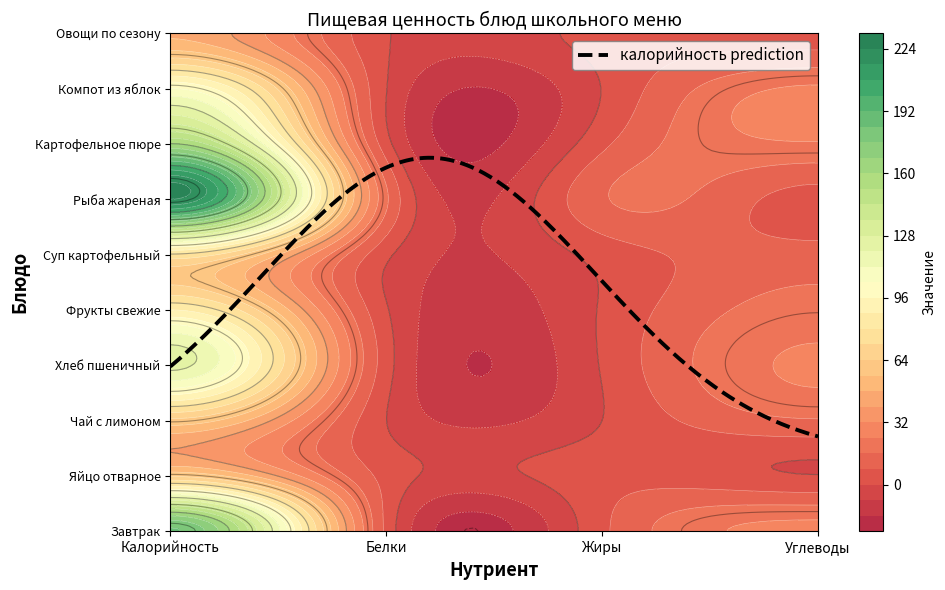

What is the difference between the maximum and minimum values in the Завтрак series?

179.0